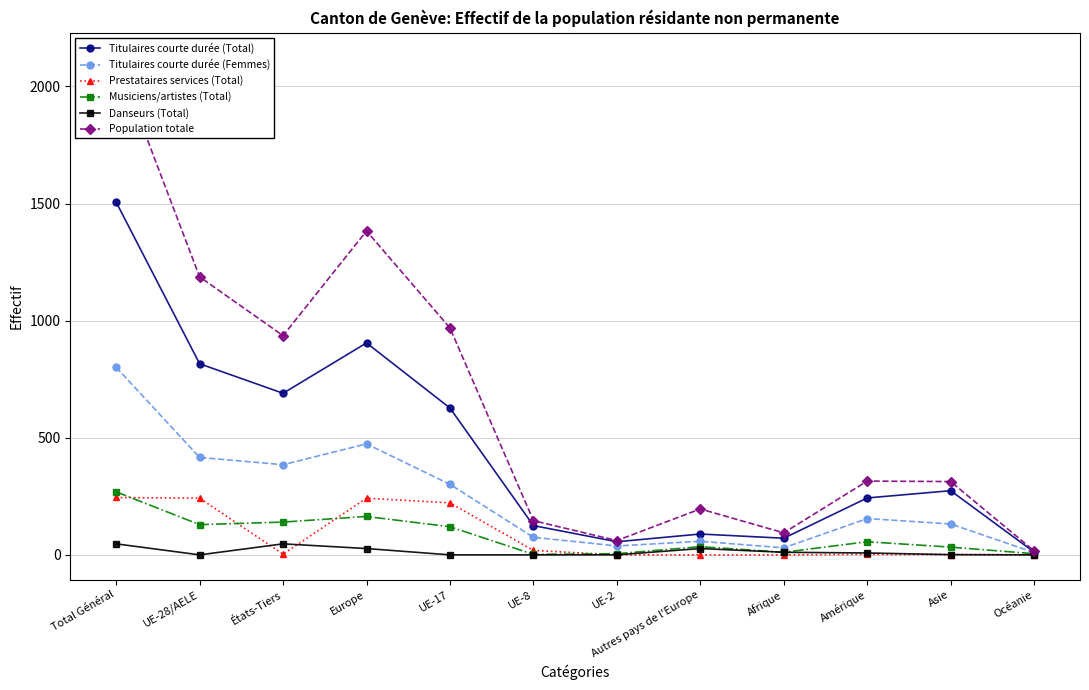

Is it true that Musiciens/artistes (Total) equals 23 at Autres pays de l'Europe?

False